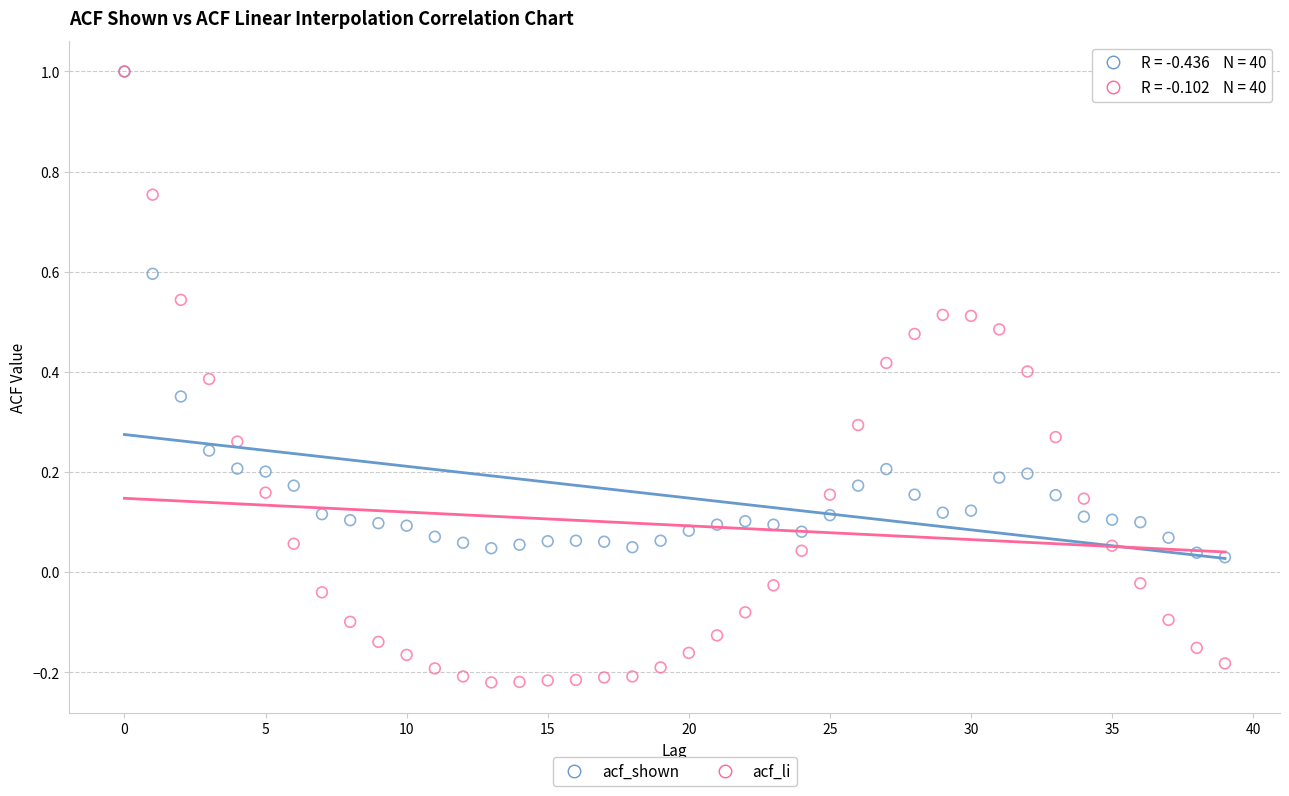

What are all the series names shown in the legend?

acf_shown, acf_li